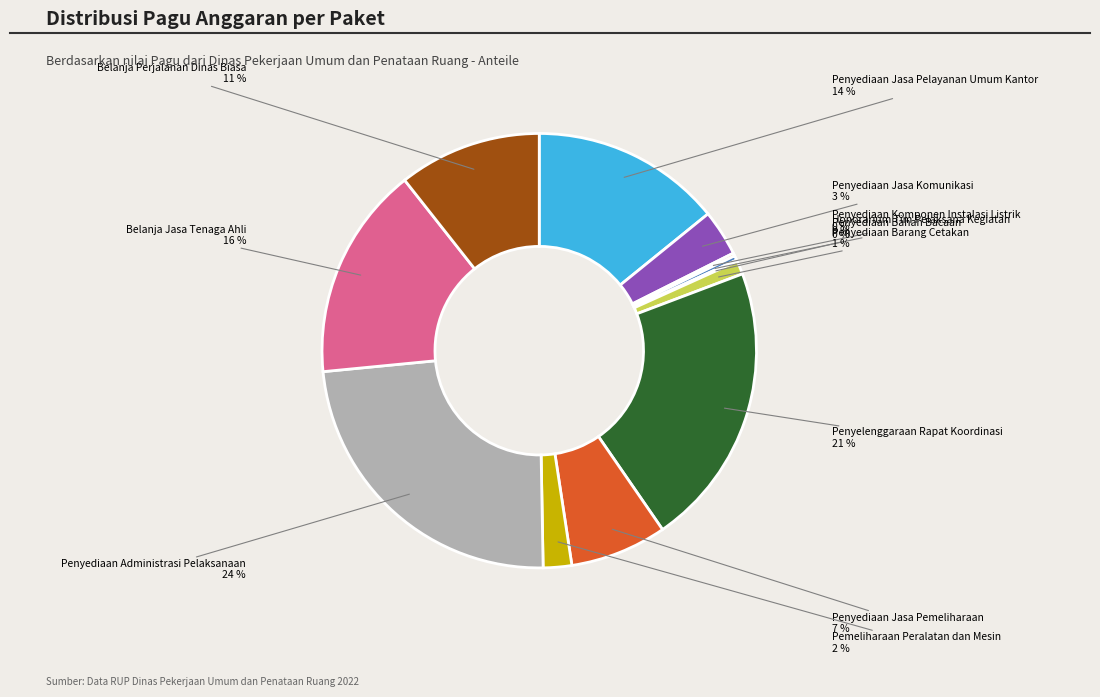

Is there any slice that represents more than half of the pie?

No